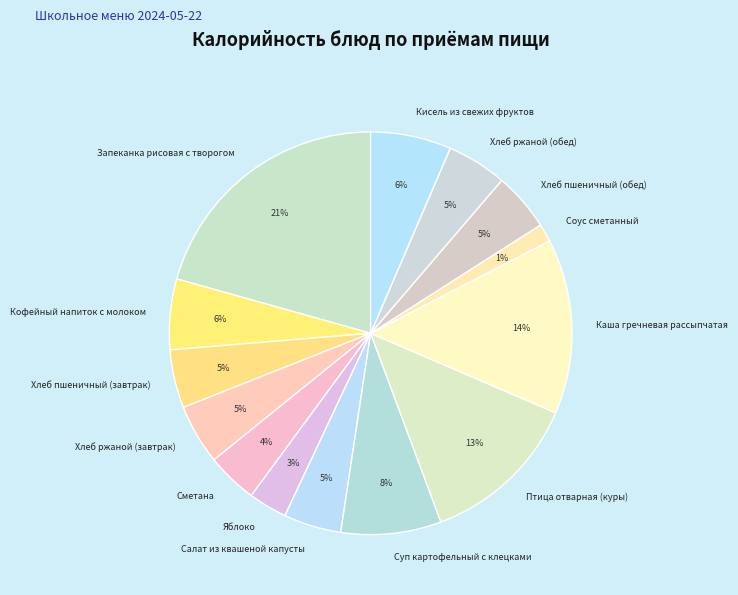

To the nearest percent, what is the difference between the Сметана and Птица отварная (куры) slice percentages?

9%